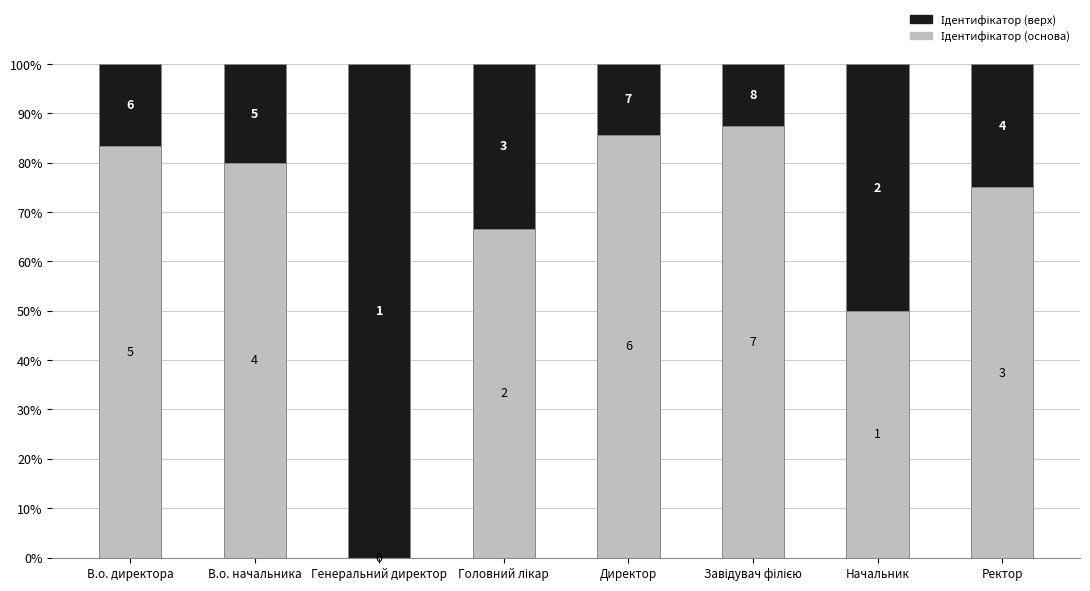

The value of Ідентифікатор (верх) at В.о. директора is 16.7. True or false?

True